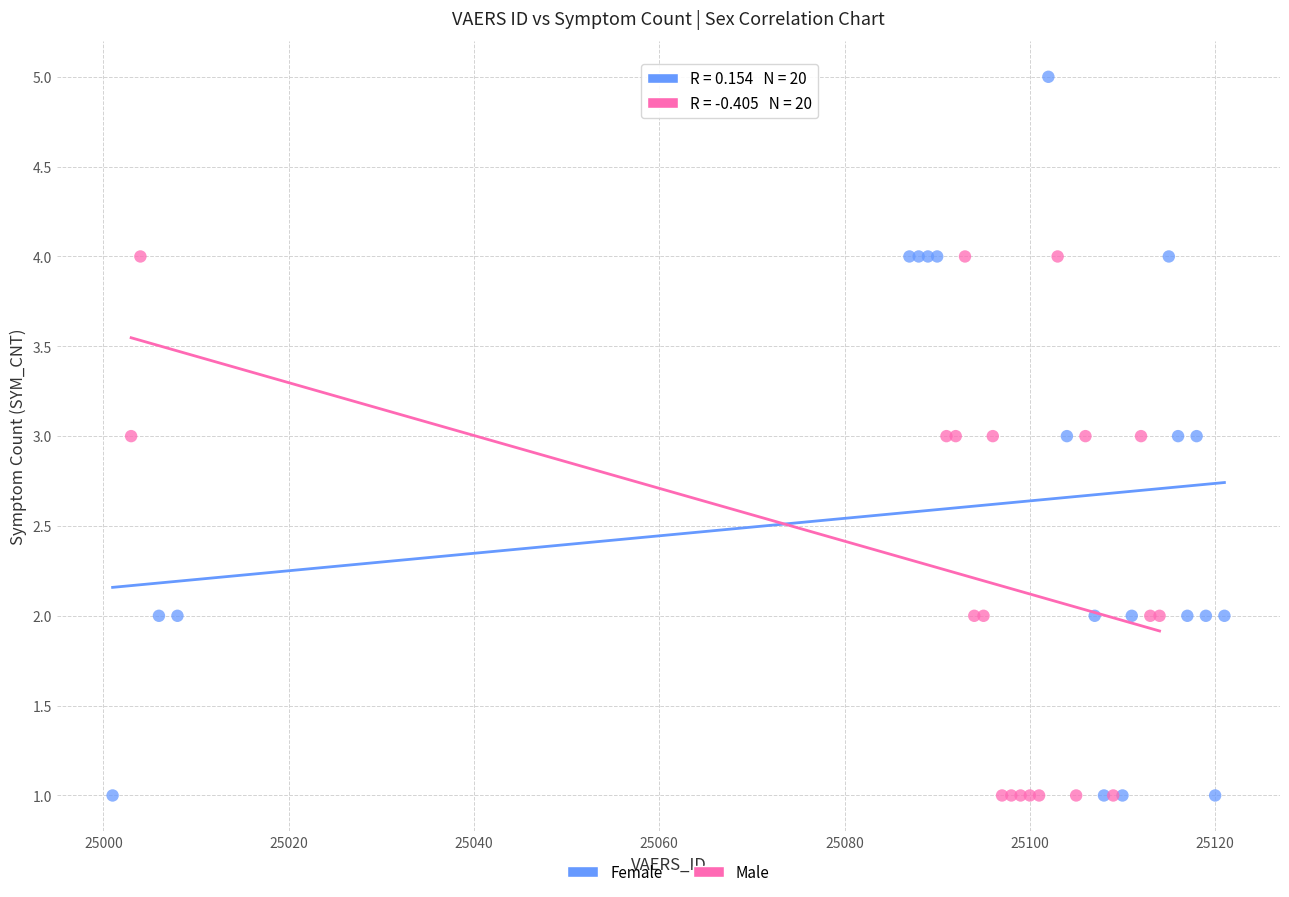

Which series contains the highest Y value?

Female